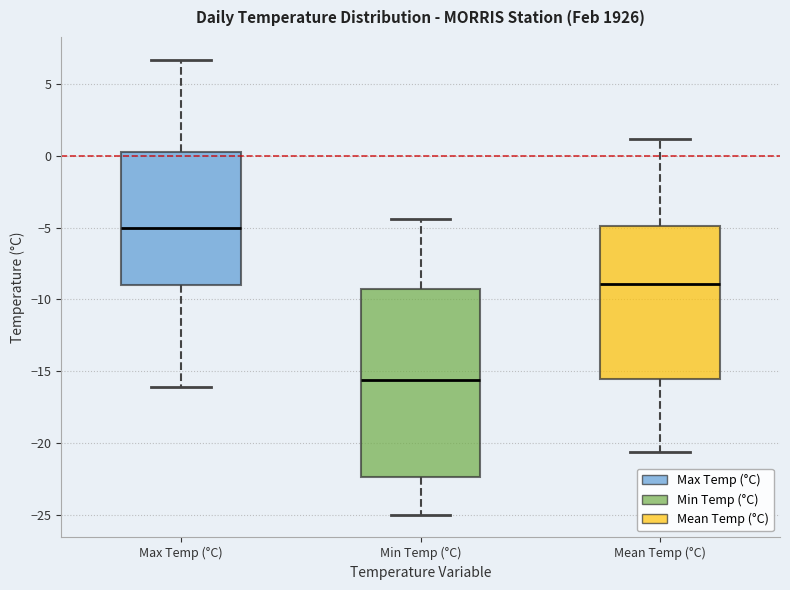

Reading left to right, read every box against the y-axis: the position of its median line, the range the box covers, and the ends of its whiskers. The values are not printed on the chart, so give them approximately, as read against the axis.

Max Temp (°C): median -5.0, box -9.0 to 0.5, whiskers -16.0 to 6.5
Min Temp (°C): median -15.5, box -22.5 to -9.5, whiskers -25.0 to -4.5
Mean Temp (°C): median -9.0, box -15.5 to -5.0, whiskers -20.5 to 1.0